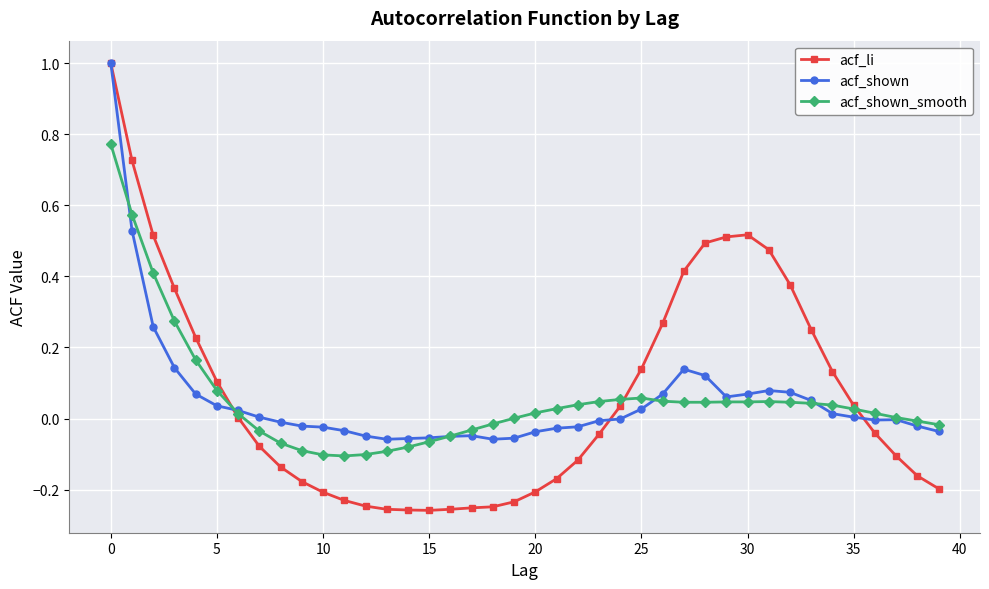

Which series has the largest total across all categories?

acf_li